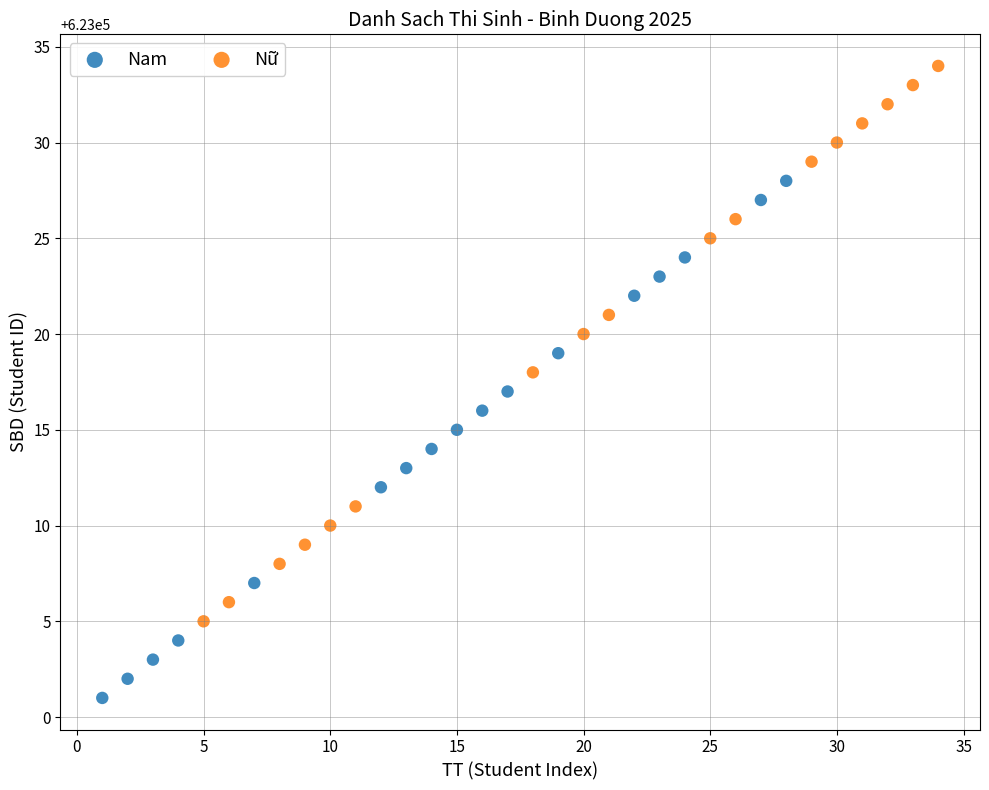

Which series reaches the maximum Y coordinate?

Nữ